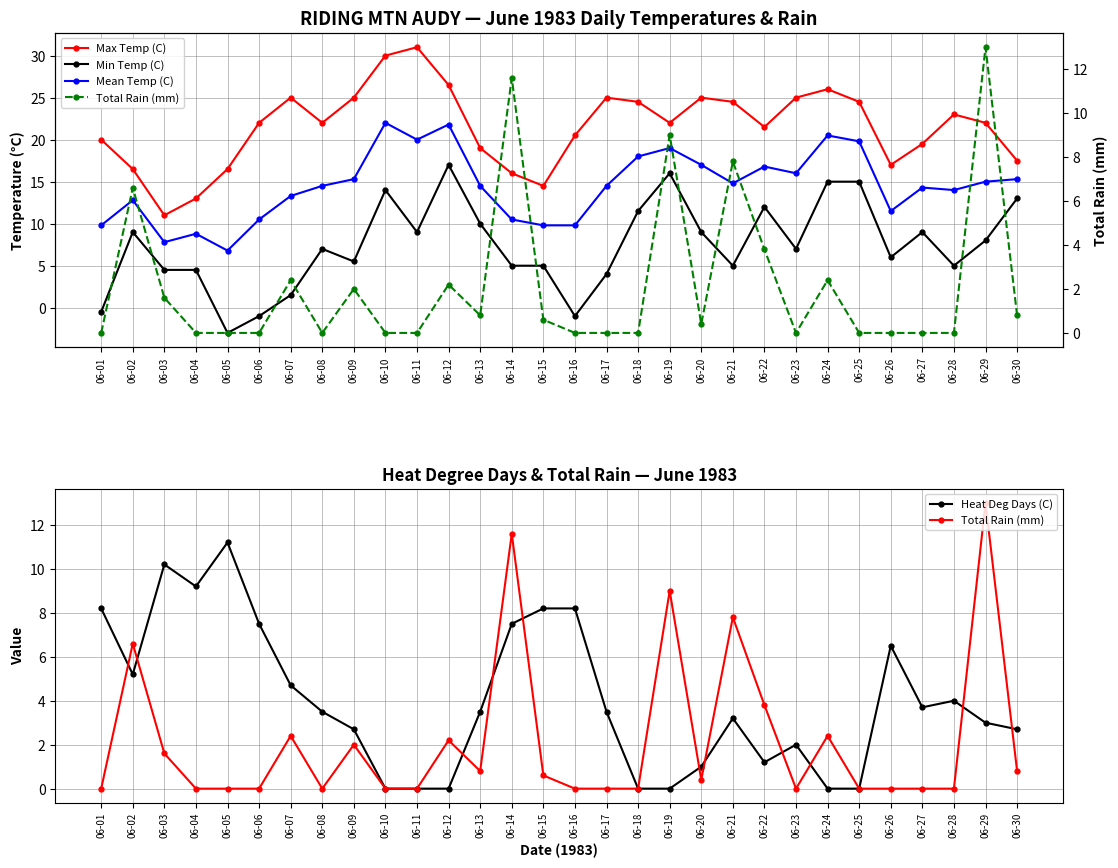

At which category does Max Temp (C) reach its first local peak?

06-07